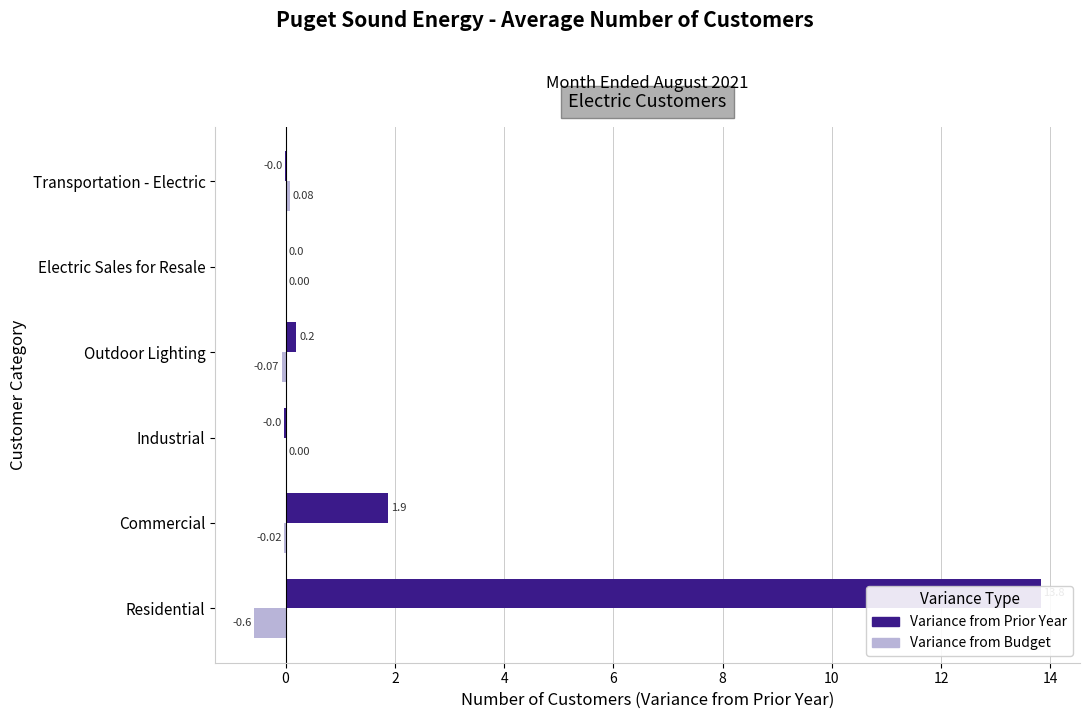

What position from the right is Transportation - Electric?

1